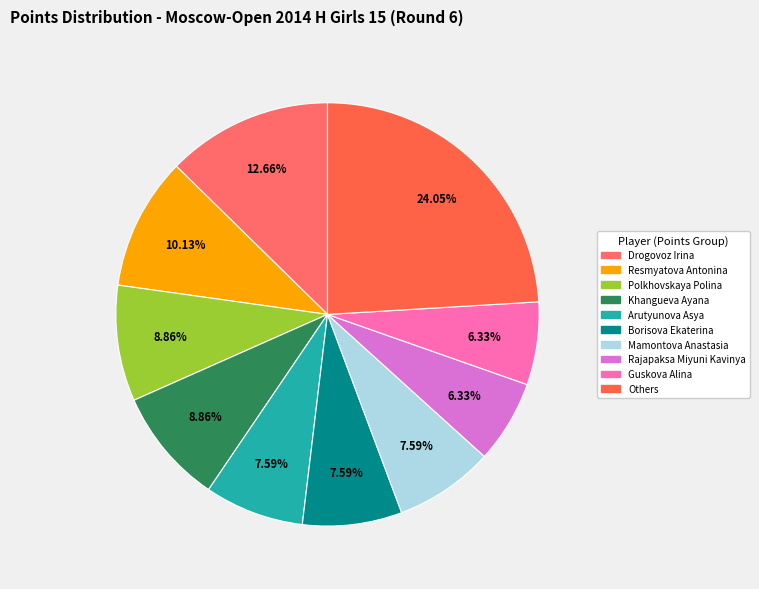

How many segments does this pie chart have?

10